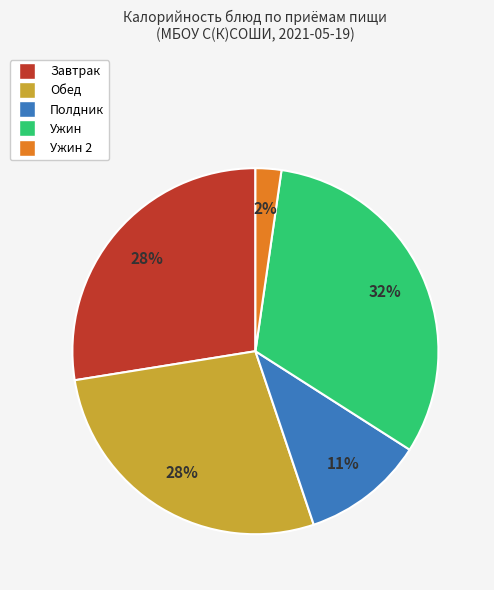

Which slice is the largest?

Ужин